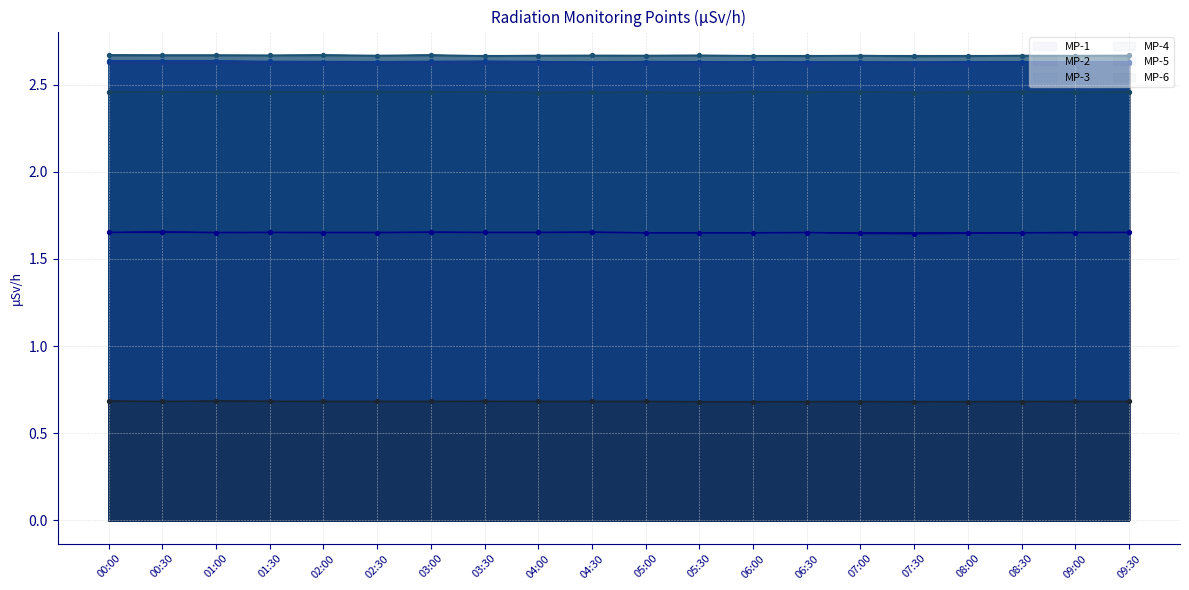

Which series has the largest Y range (max minus min)?

MP-3